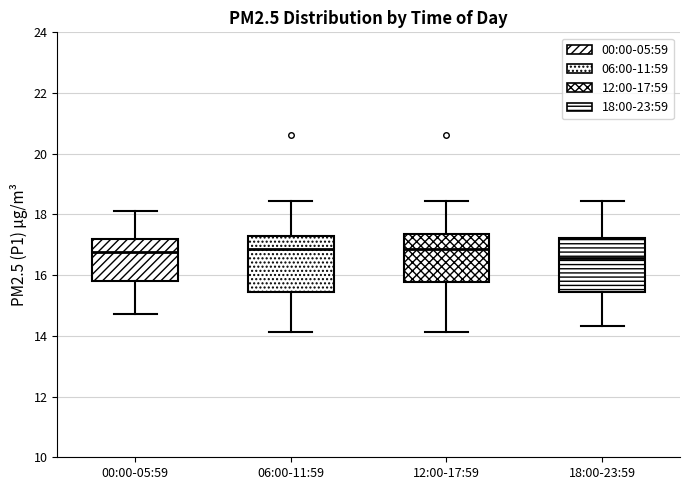

Reading left to right, transcribe this box plot: for each box, give where its median line is, the range the box spans, and where its two whiskers end, as read against the y-axis. The values are not printed on the chart, so give them approximately, as read against the axis.

00:00-05:59: median 16.8, box 15.8 to 17.2, whiskers 14.8 to 18.2
06:00-11:59: median 16.8, box 15.4 to 17.4, whiskers 14.2 to 18.4
12:00-17:59: median 16.8, box 15.8 to 17.4, whiskers 14.2 to 18.4
18:00-23:59: median 16.6, box 15.4 to 17.2, whiskers 14.4 to 18.4